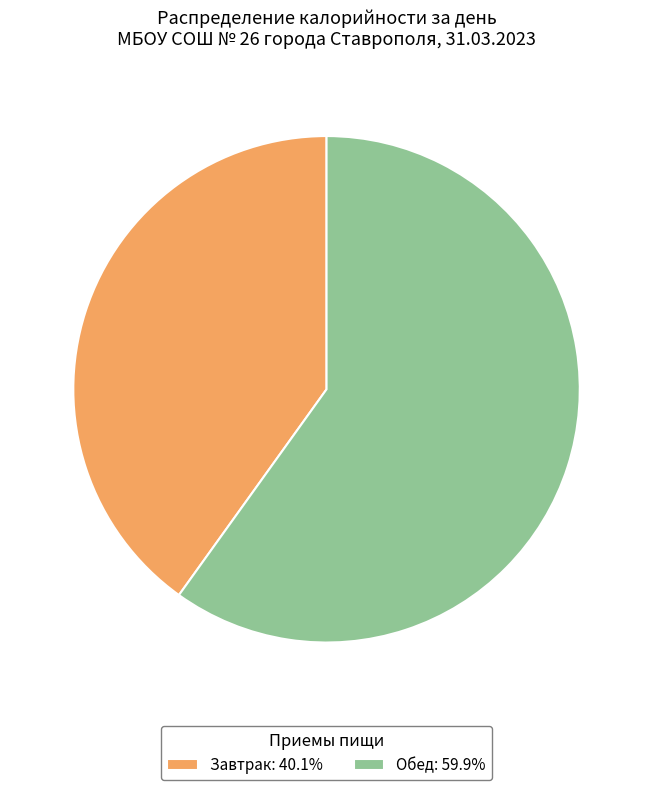

Does Завтрак represent more than half of the total?

No